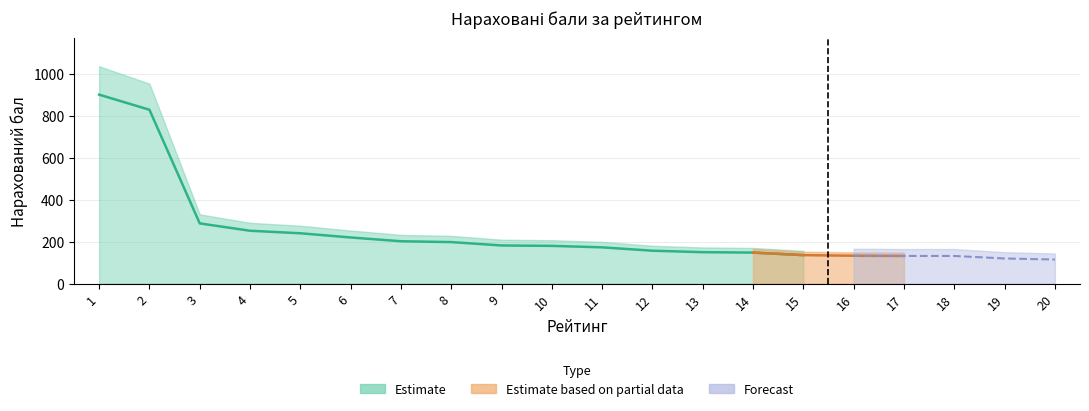

Where does the data first go above 180?

1